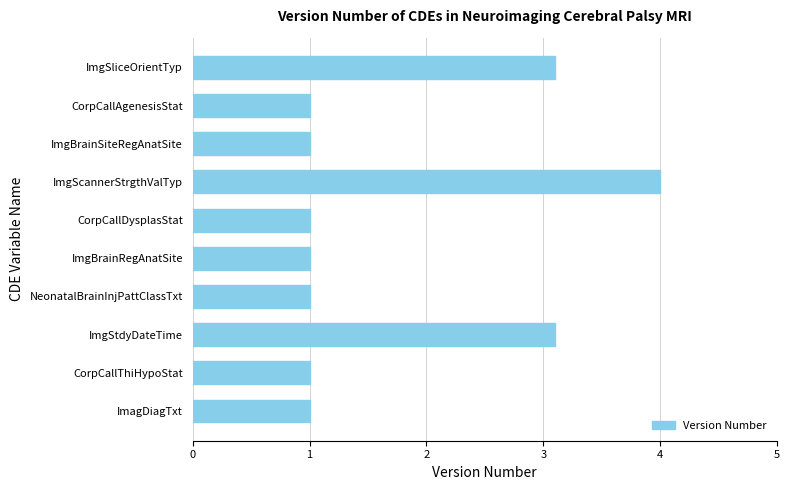

The chart shows a value of 4.5 at ImgSliceOrientTyp. True or false?

False